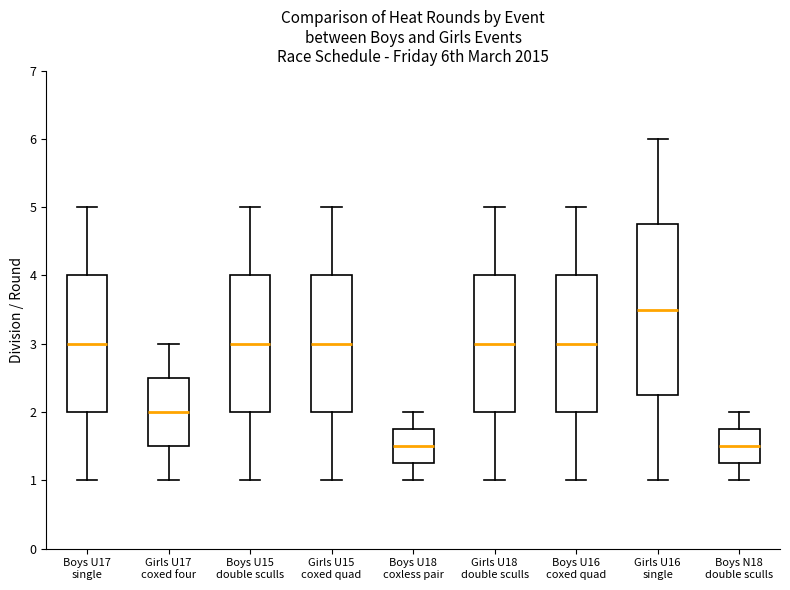

Reading left to right, read every box against the y-axis: the position of its median line, the range the box covers, and the ends of its whiskers. The values are not printed on the chart, so give them approximately, as read against the axis.

Boys U17 single: median 3.0, box 2.0 to 4.0, whiskers 1.0 to 5.0
Girls U17 coxed four: median 2.0, box 1.5 to 2.5, whiskers 1.0 to 3.0
Boys U15 double sculls: median 3.0, box 2.0 to 4.0, whiskers 1.0 to 5.0
Girls U15 coxed quad: median 3.0, box 2.0 to 4.0, whiskers 1.0 to 5.0
Boys U18 coxless pair: median 1.5, box 1.3 to 1.8, whiskers 1.0 to 2.0
Girls U18 double sculls: median 3.0, box 2.0 to 4.0, whiskers 1.0 to 5.0
Boys U16 coxed quad: median 3.0, box 2.0 to 4.0, whiskers 1.0 to 5.0
Girls U16 single: median 3.5, box 2.3 to 4.8, whiskers 1.0 to 6.0
Boys N18 double sculls: median 1.5, box 1.3 to 1.8, whiskers 1.0 to 2.0